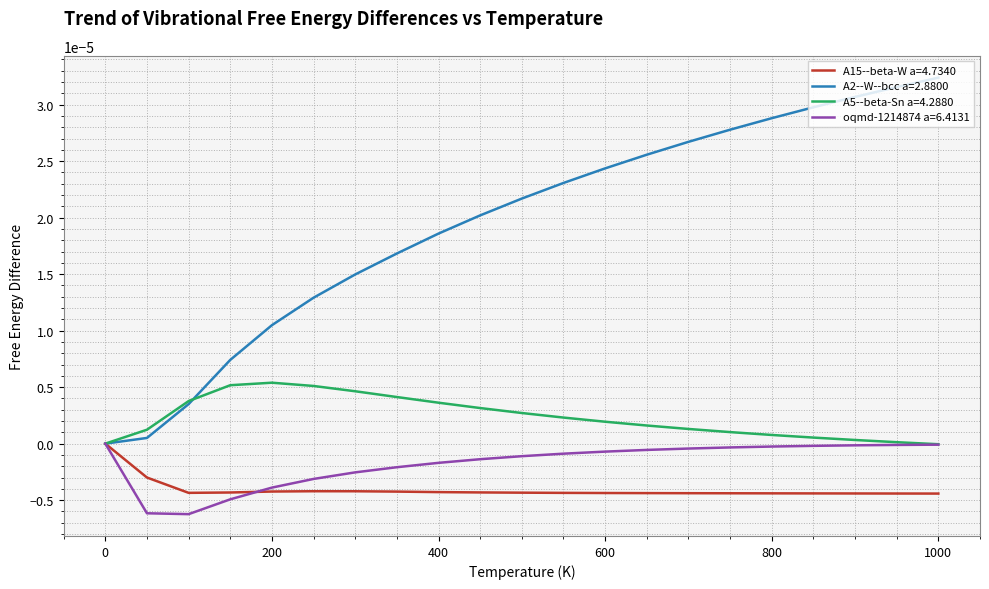

Which series has the largest total across all categories?

A2--W--bcc a=2.8800